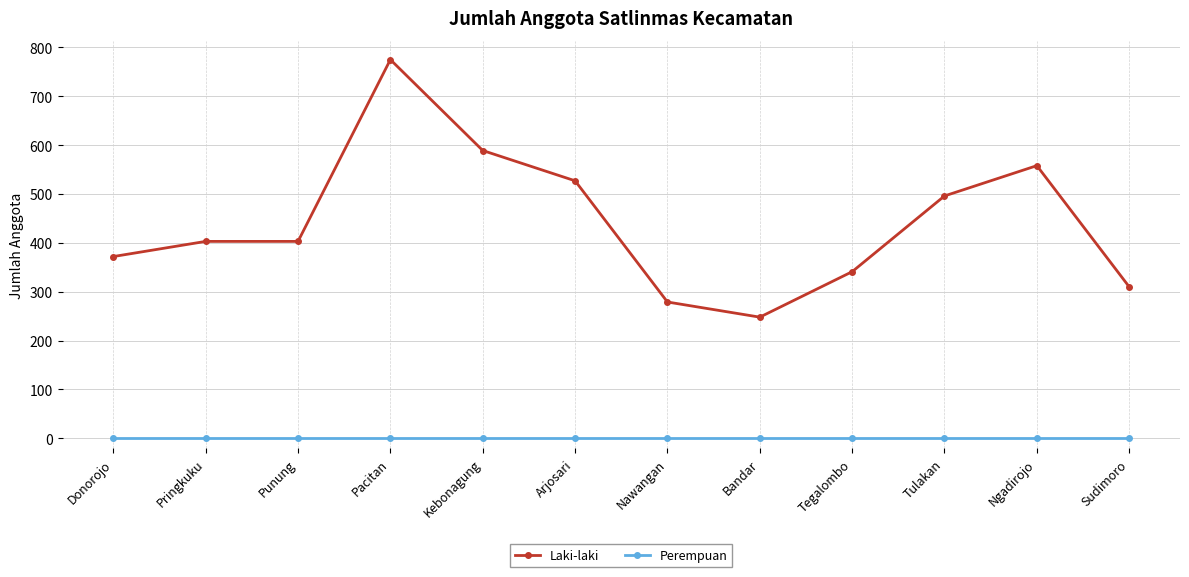

At how many categories does at least one series exceed 195?

12